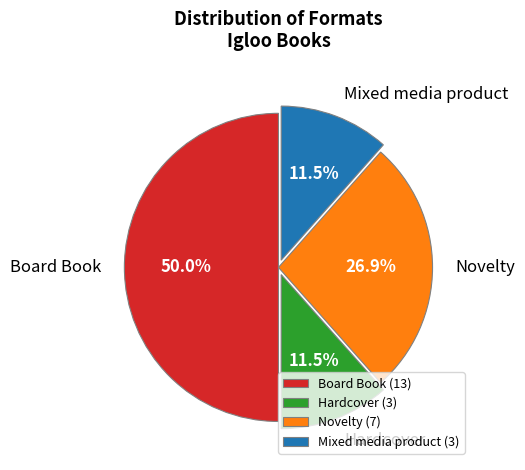

Do Board Book and Novelty together represent more than half of the pie?

Yes